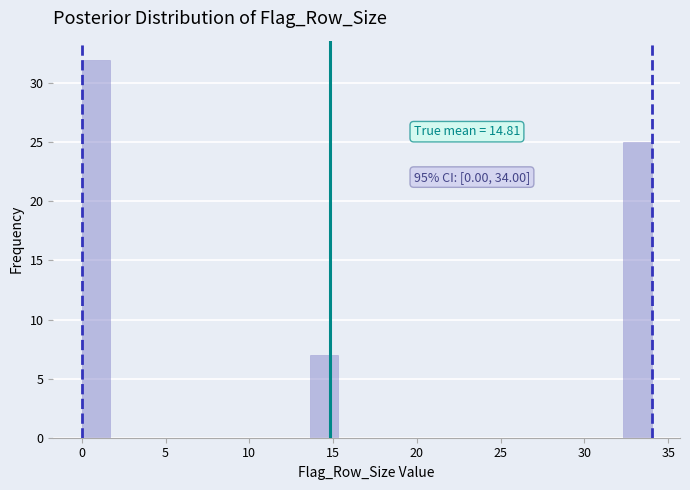

Read against the x-axis, roughly where is the centre of the tallest bar?

1.0